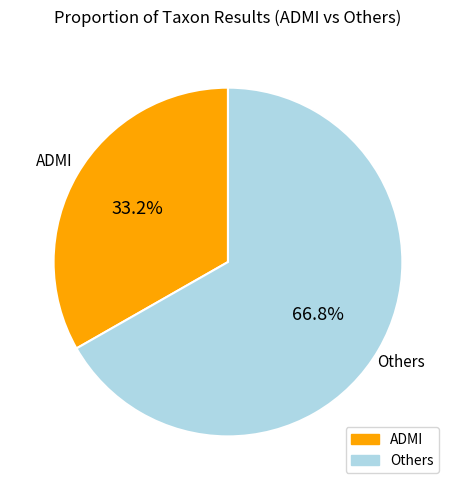

Is there a majority slice in this chart?

Yes